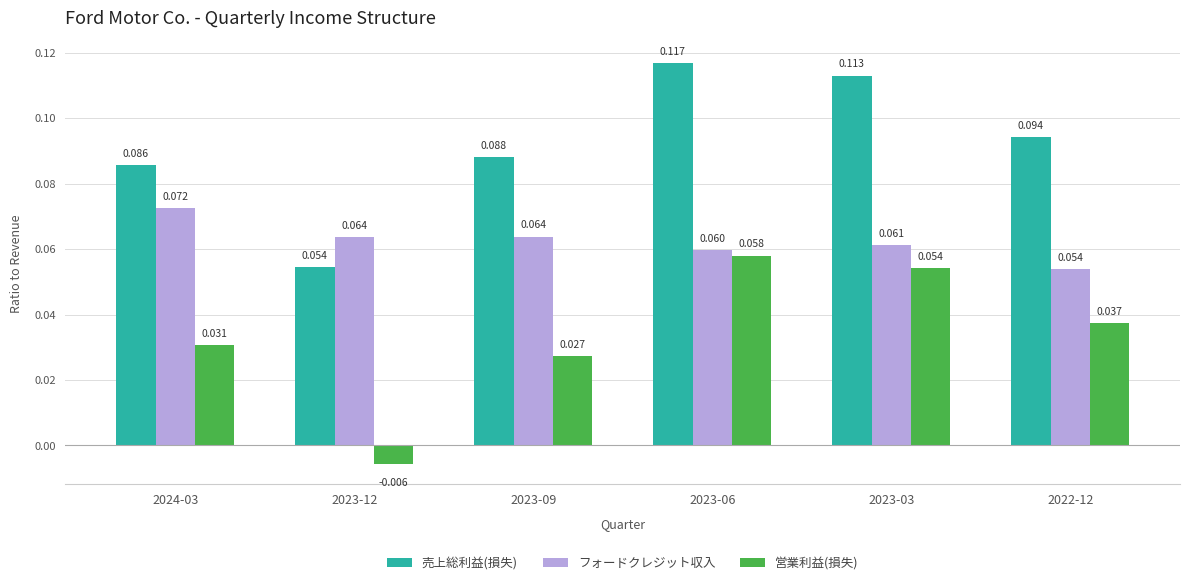

What is the label of the 2nd bar from the right?

2023-03